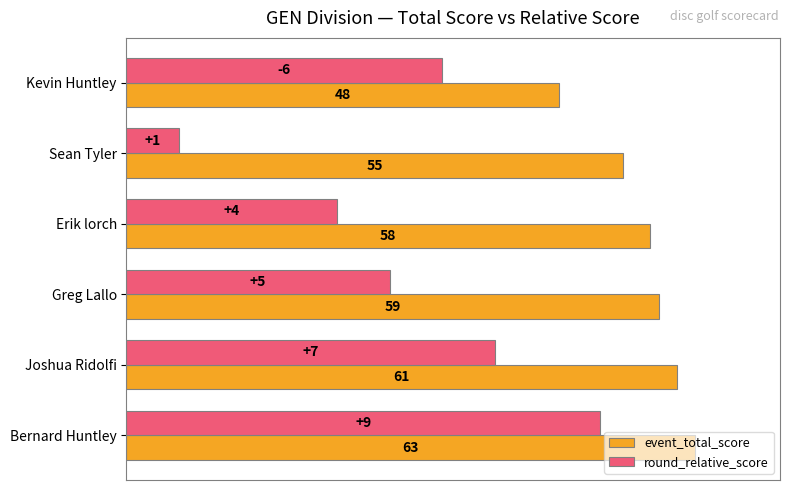

What are all the series names shown in the legend?

event_total_score, round_relative_score